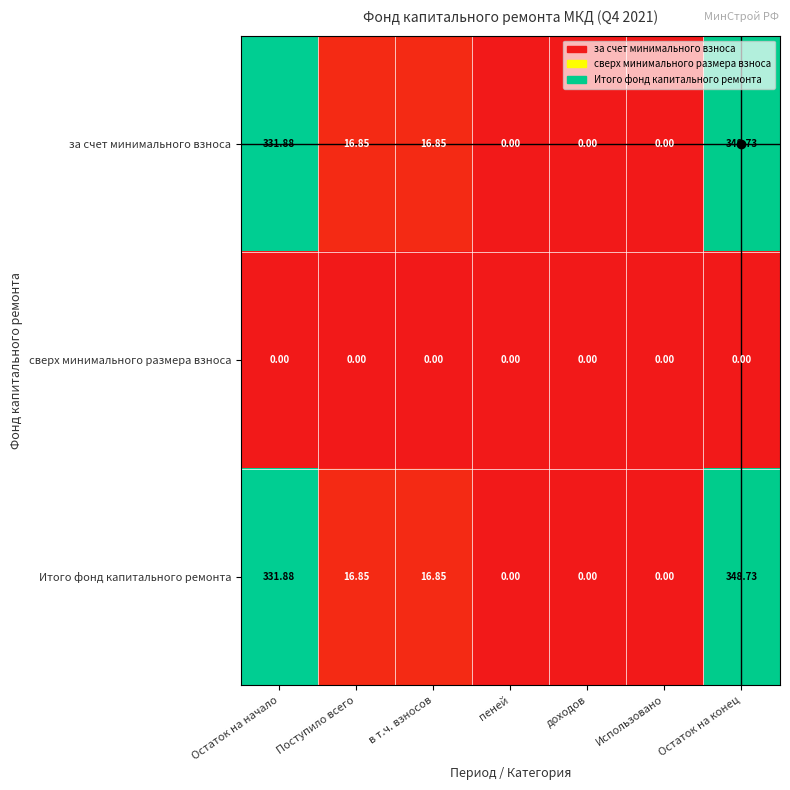

Is the value of Итого фонд капитального ремонта at Остаток на начало greater than the value of сверх минимального размера взноса at Поступило всего?

Yes